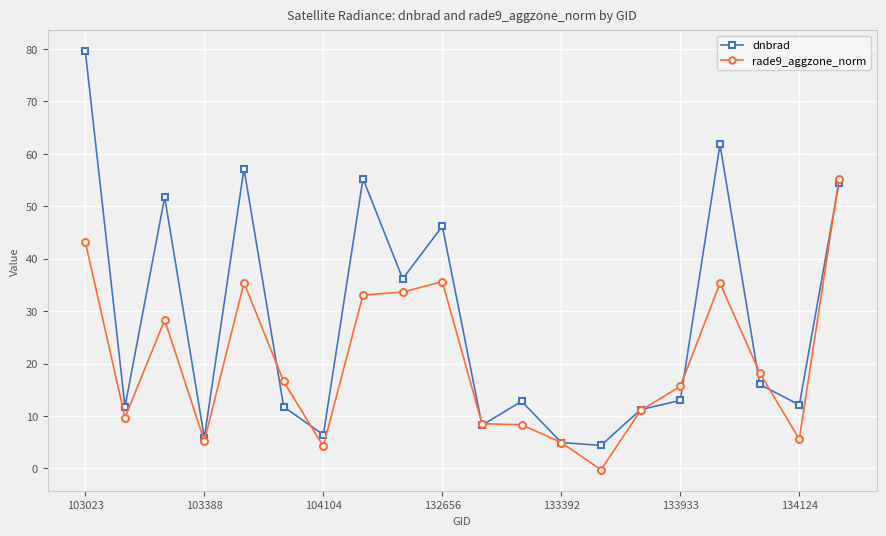

What is the value of the rade9_aggzone_norm point at the 13th from the left?

4.9